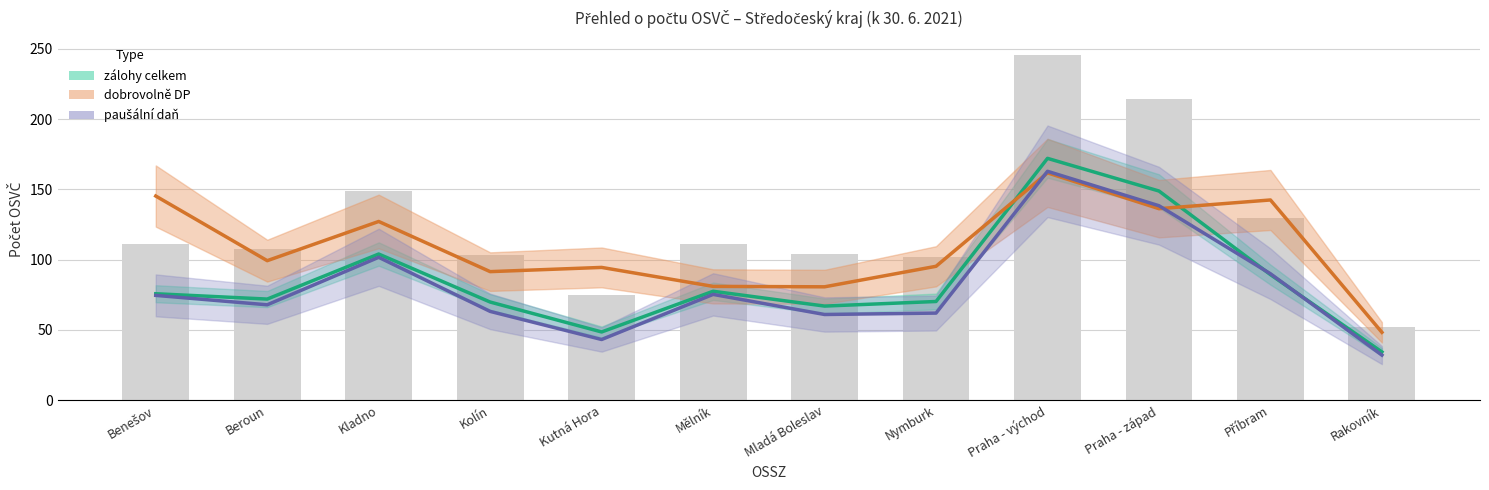

True or false: zálohy celkem has a value of 121.6 at Benešov.

False